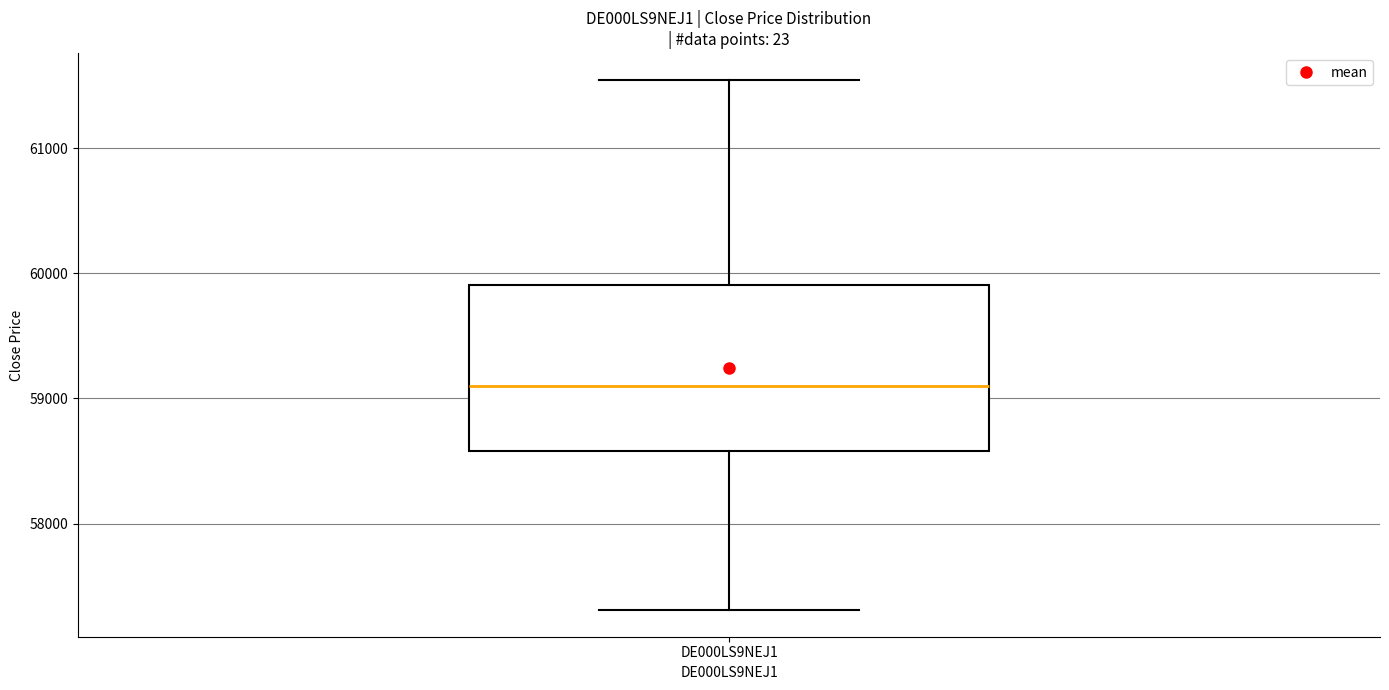

Read this box plot against the y-axis: the position of the median line, the range covered by the box, and the ends of both whiskers. The values are not printed on the chart, so give them approximately, as read against the axis.

median 59100, box 58600 to 59900, whiskers 57300 to 61500